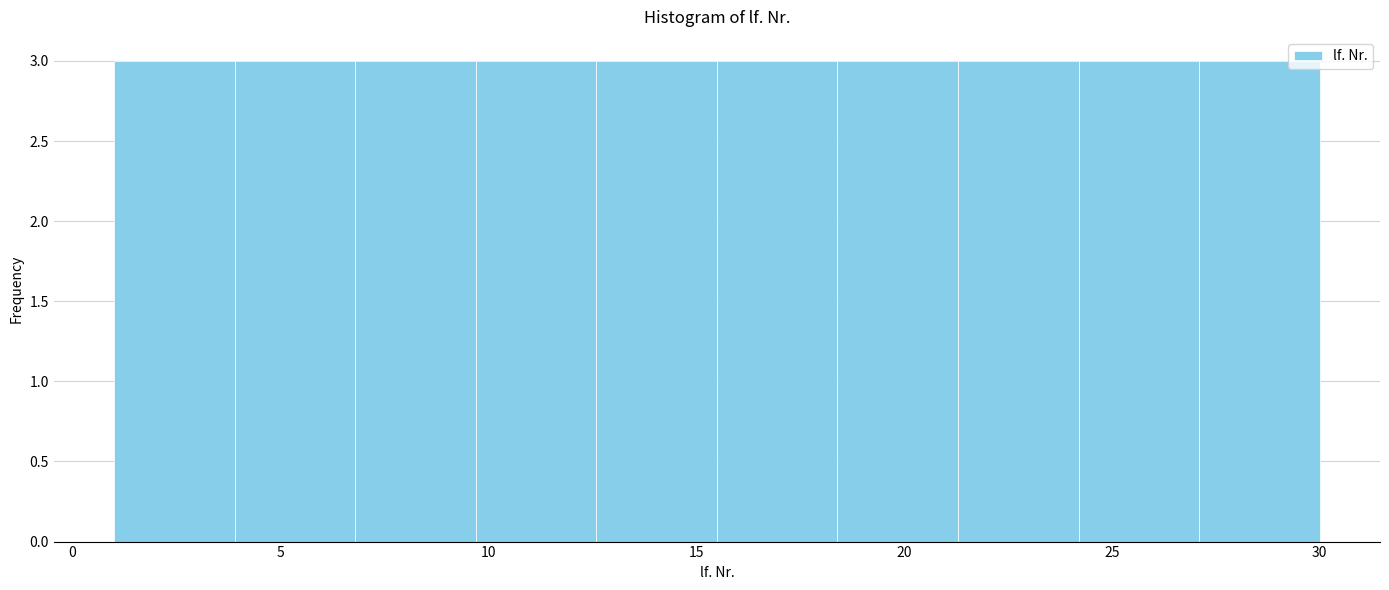

How tall is the bar that spans 9.7 to 12.6 on the x-axis? Neither the bar edges nor the heights are printed on the chart, so give them approximately, as read against the axes.

3